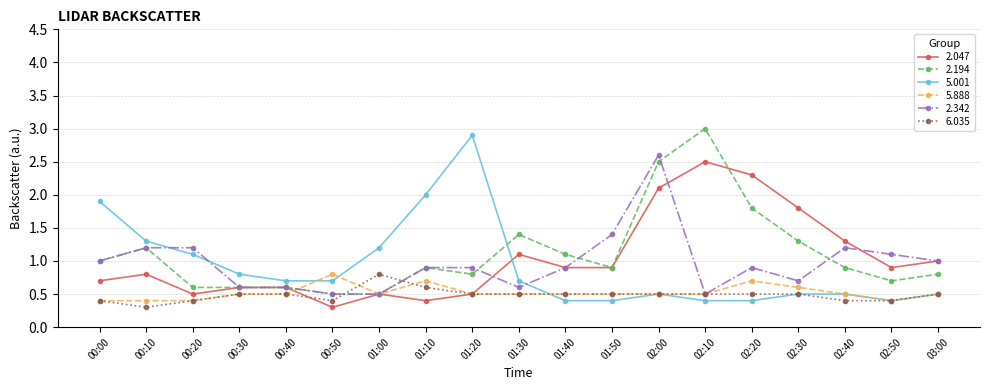

True or false: 5.001 has more than 0 points higher than both neighbors.

True